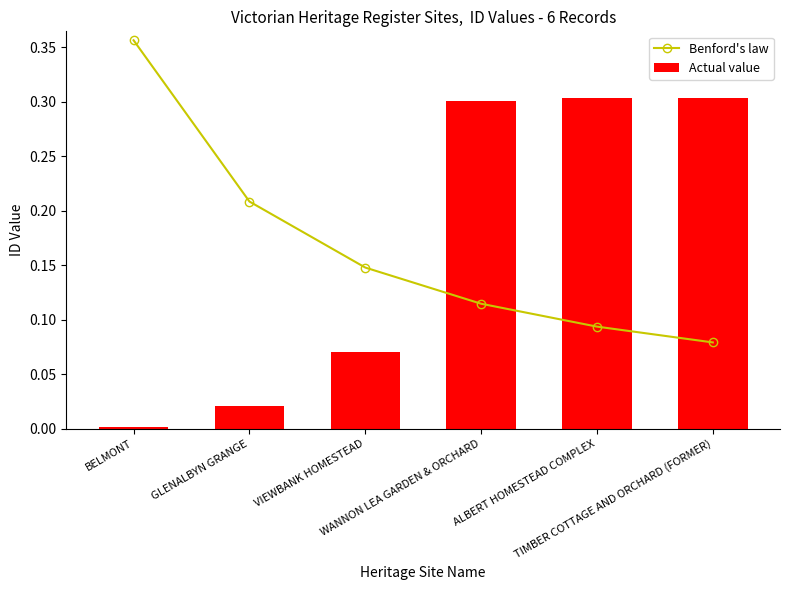

What is the sum of all Actual value values?

1.0